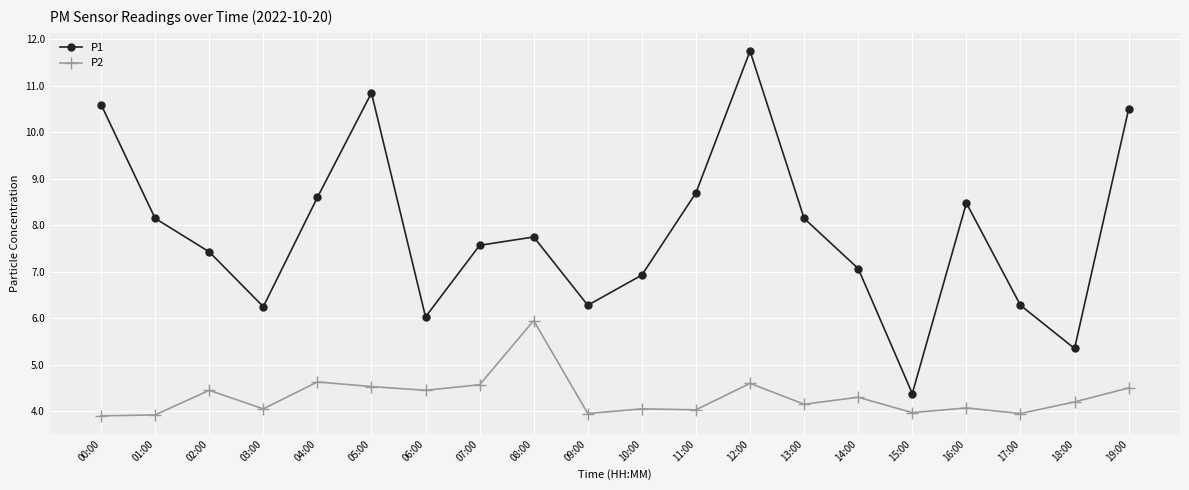

Is this an area chart (filled region under the line)?

No